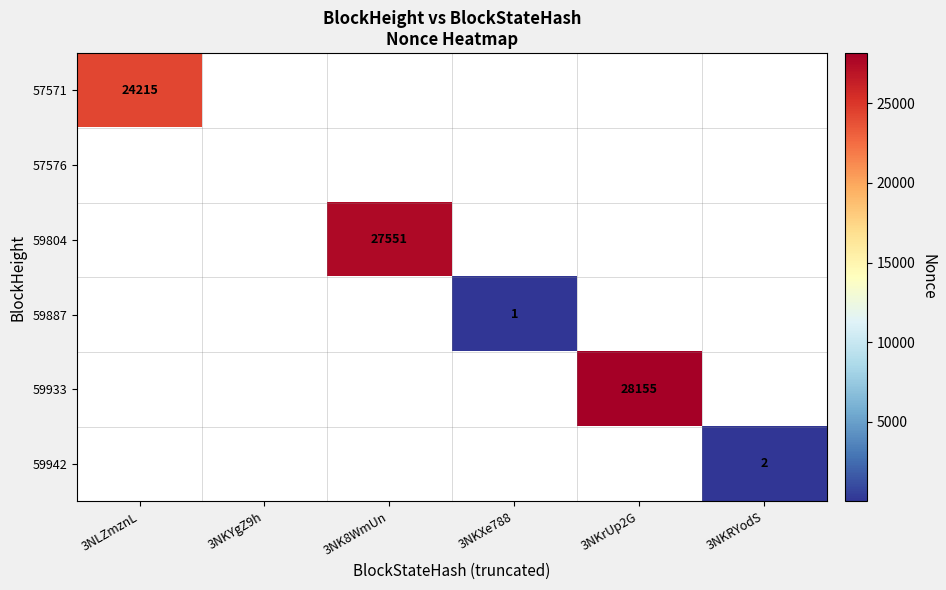

At how many categories does at least one series exceed 9128?

3